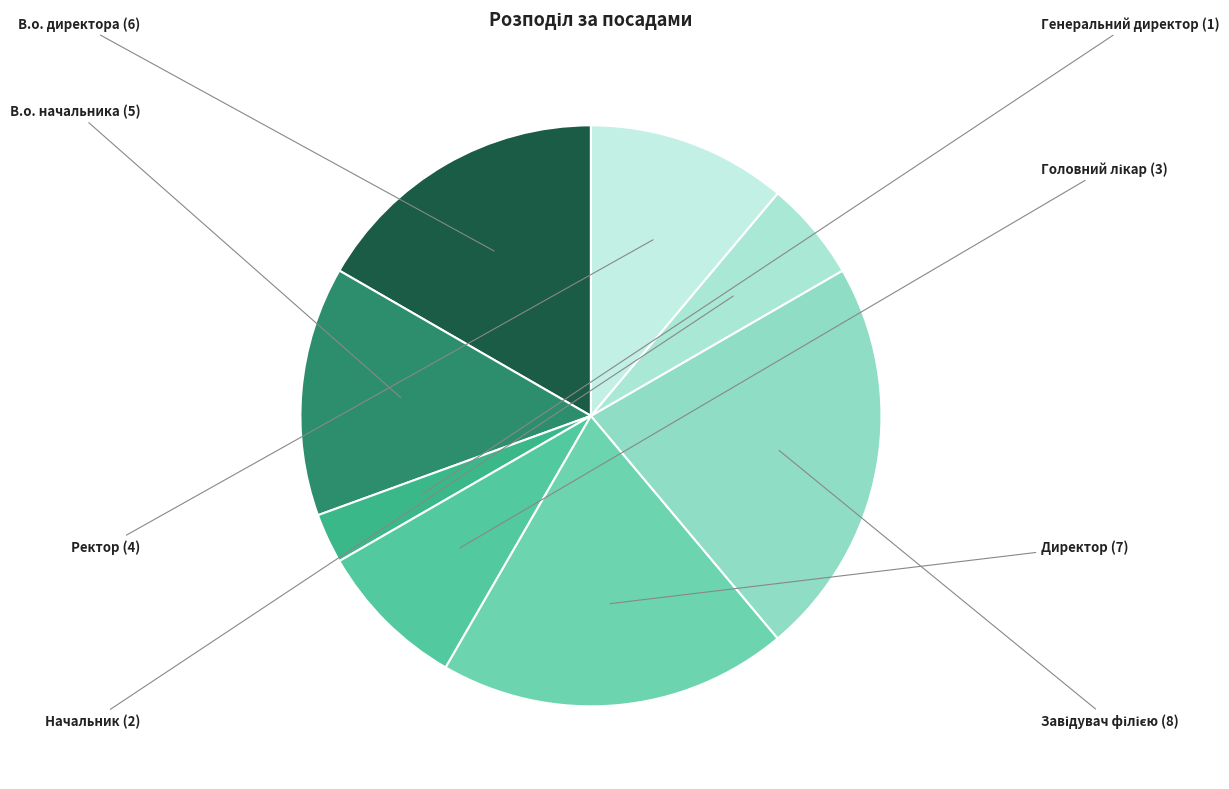

Which slice is the smallest?

Генеральний директор